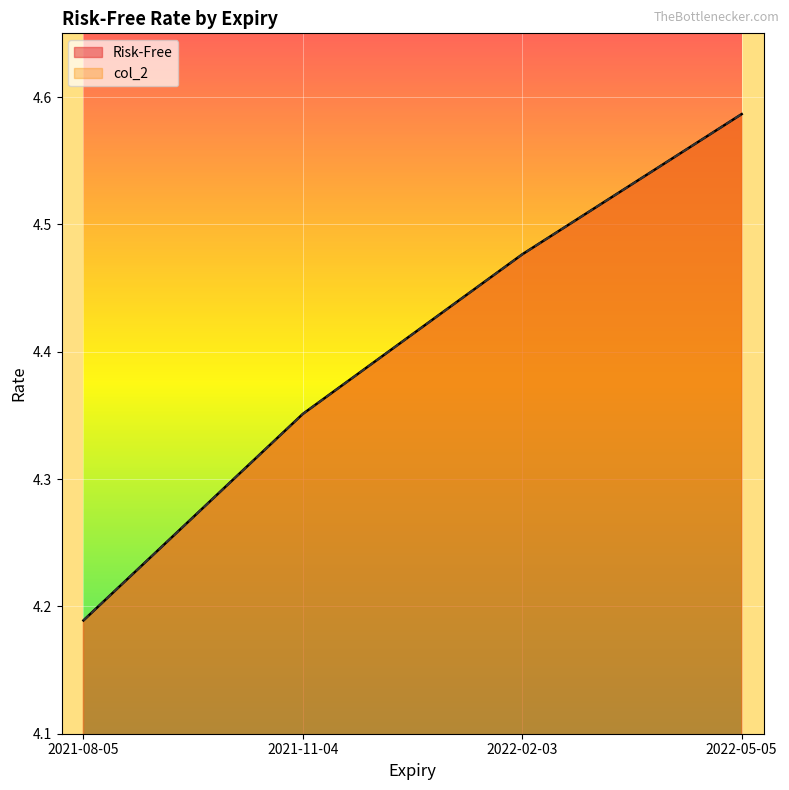

True or false: col_2 has more than 1 points higher than both neighbors.

False